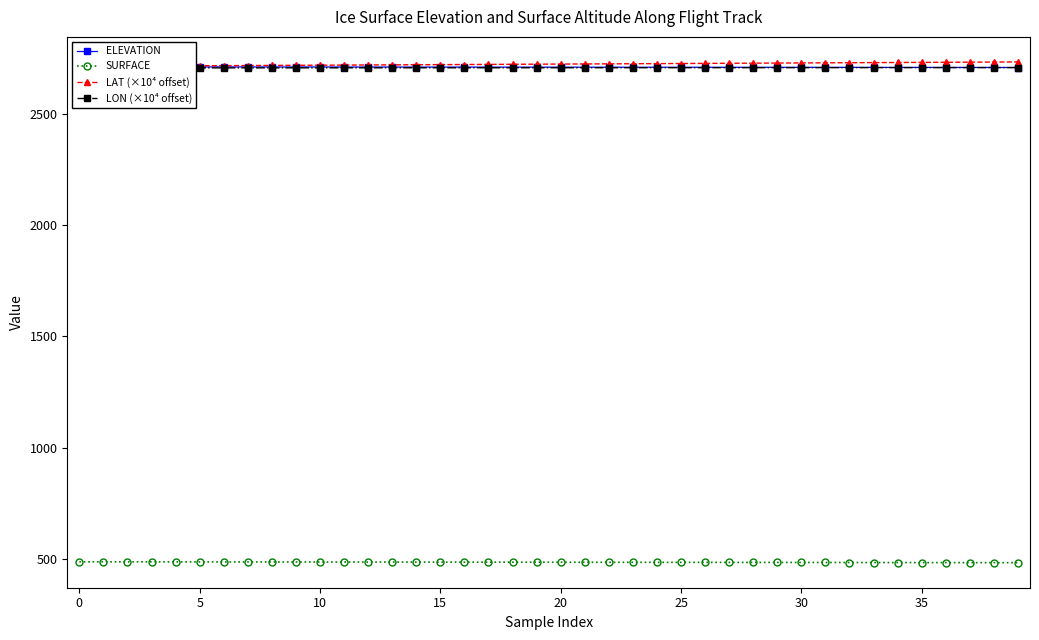

What is the average value of the ELEVATION series?

2708.0